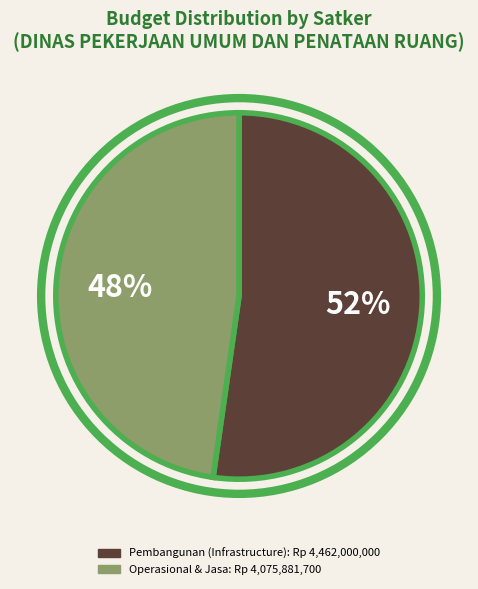

To the nearest percent, what is the average slice percentage?

50%